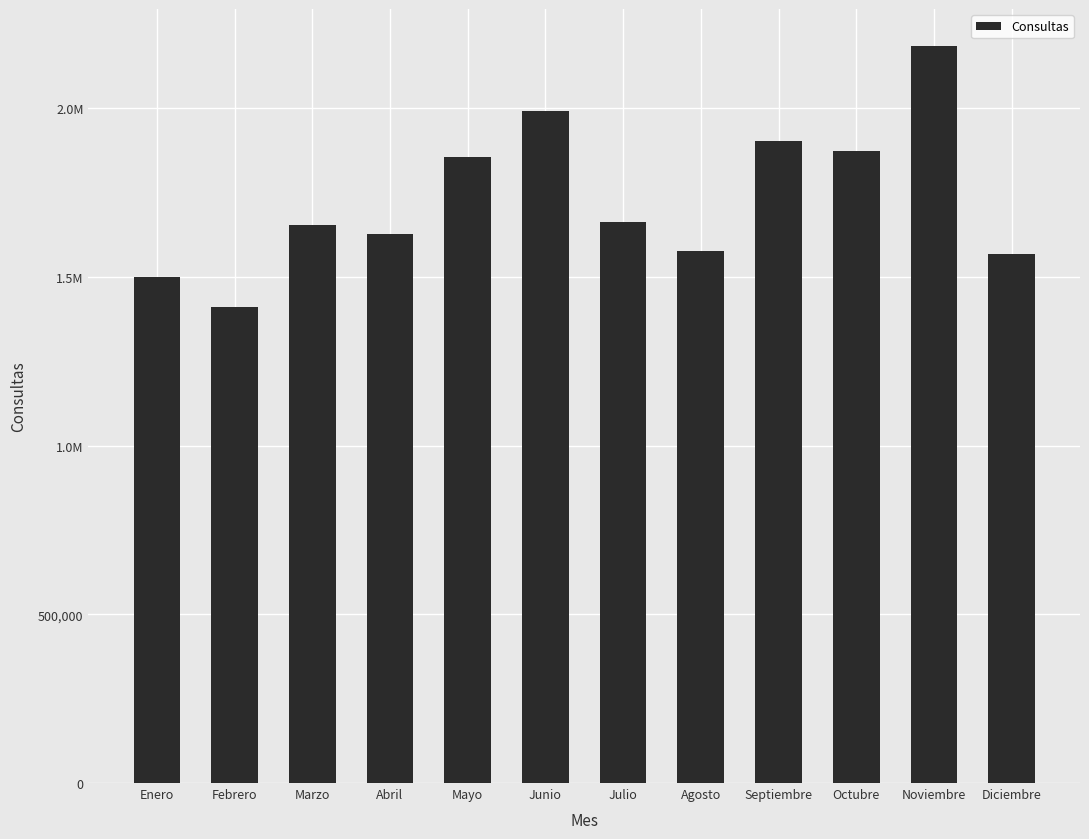

What is the change in value from Septiembre to Noviembre?

+282101